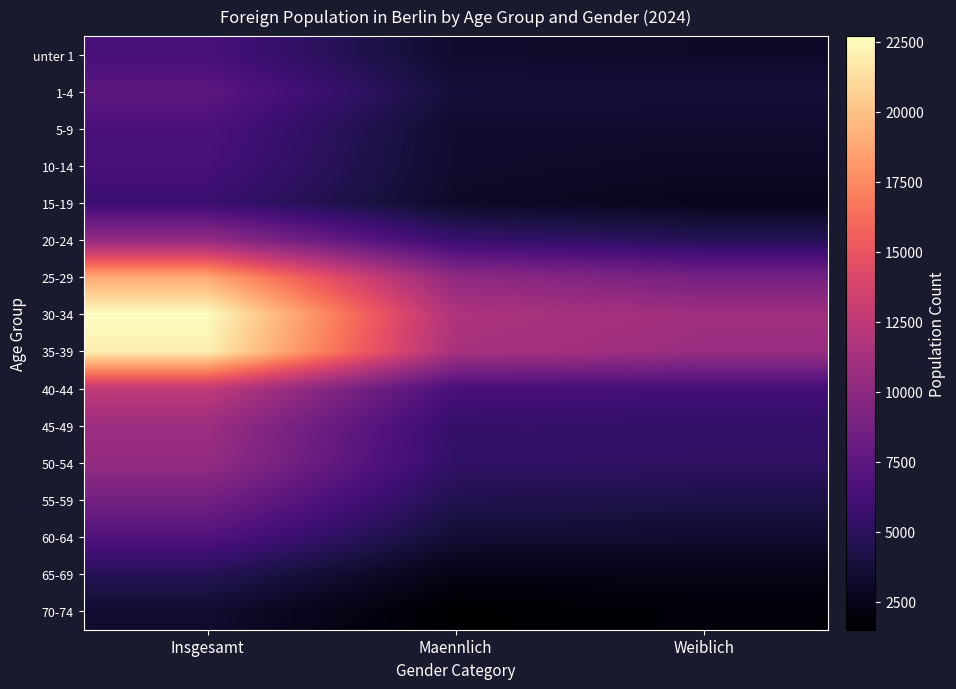

Reading left to right, what are all the values shown in this chart?

unter 1: Insgesamt=6418	Maennlich=3272	Weiblich=3146
1-4: Insgesamt=7465	Maennlich=3766	Weiblich=3699
5-9: Insgesamt=6599	Maennlich=3322	Weiblich=3277
10-14: Insgesamt=6339	Maennlich=3280	Weiblich=3059
15-19: Insgesamt=5790	Maennlich=3123	Weiblich=2667
20-24: Insgesamt=10357	Maennlich=5620	Weiblich=4737
25-29: Insgesamt=18880	Maennlich=10113	Weiblich=8767
30-34: Insgesamt=22699	Maennlich=11733	Weiblich=10966
35-39: Insgesamt=22066	Maennlich=11400	Weiblich=10666
40-44: Insgesamt=12687	Maennlich=6427	Weiblich=6260
45-49: Insgesamt=10779	Maennlich=5430	Weiblich=5349
50-54: Insgesamt=10418	Maennlich=5257	Weiblich=5161
55-59: Insgesamt=8715	Maennlich=4478	Weiblich=4237
60-64: Insgesamt=6911	Maennlich=3546	Weiblich=3365
65-69: Insgesamt=4700	Maennlich=2308	Weiblich=2392
70-74: Insgesamt=3390	Maennlich=1497	Weiblich=1893